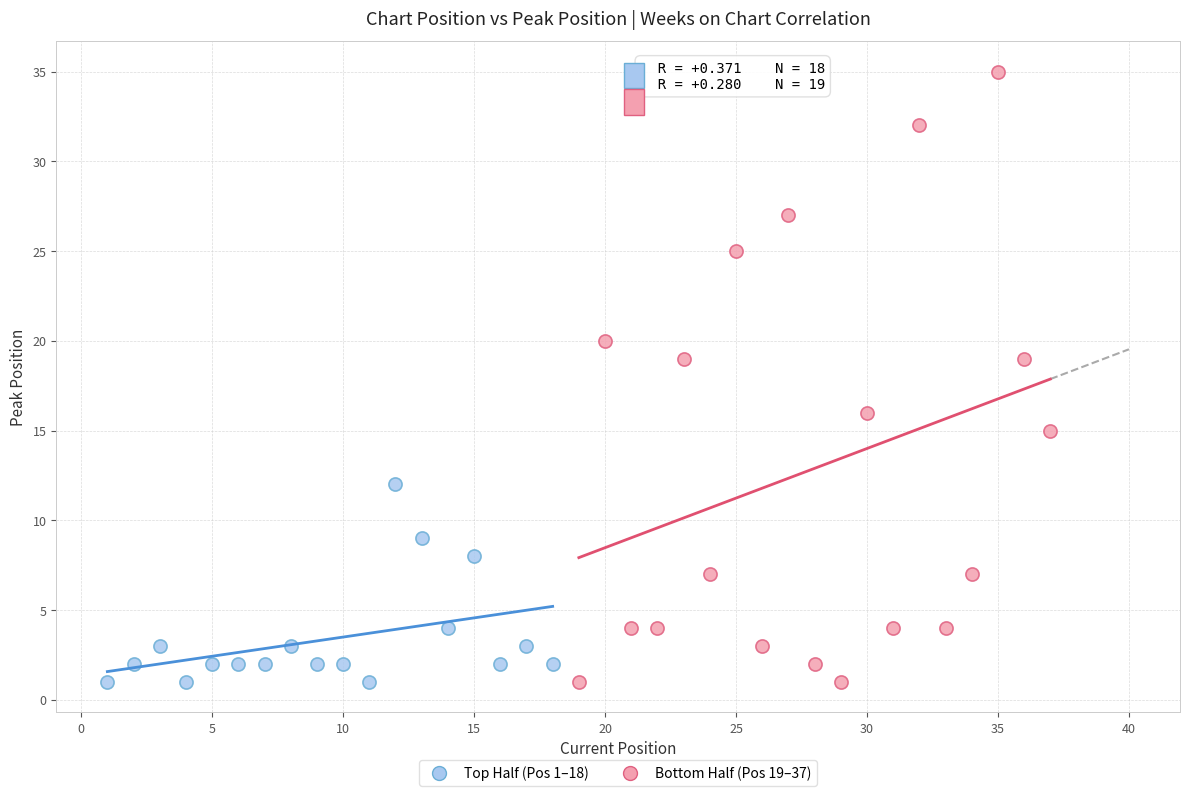

Which series contains the highest Y value?

Bottom Half (Pos 19–37)